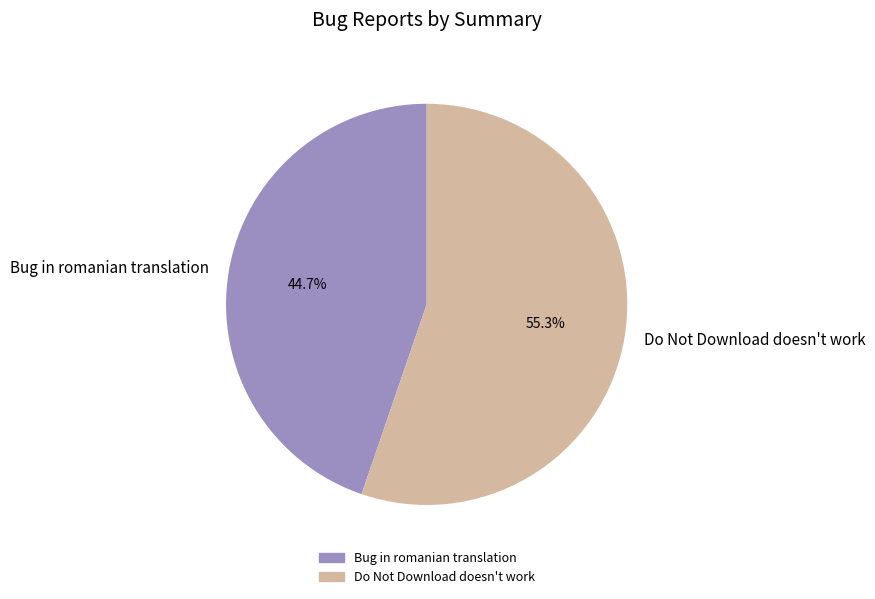

Which category has the smallest portion of the pie?

Bug in romanian translation